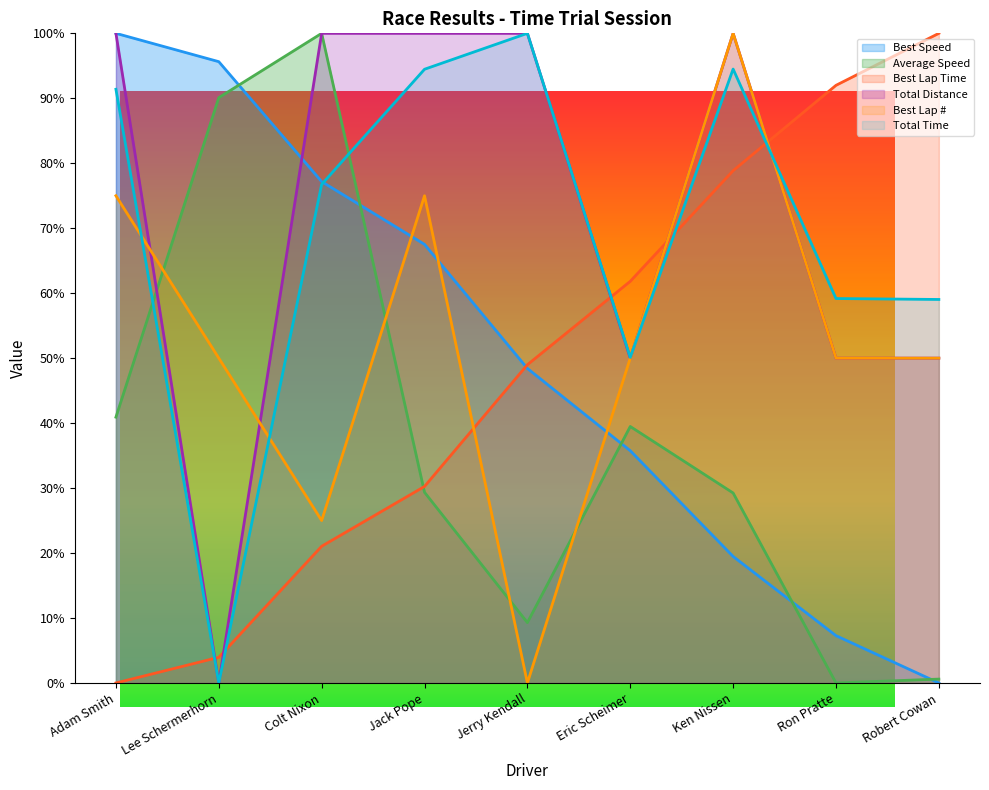

Rank the series at Colt Nixon from lowest to highest value.

Best Lap time, Best Lap, Total Time, Best Speed, Average Speed, Total Distance